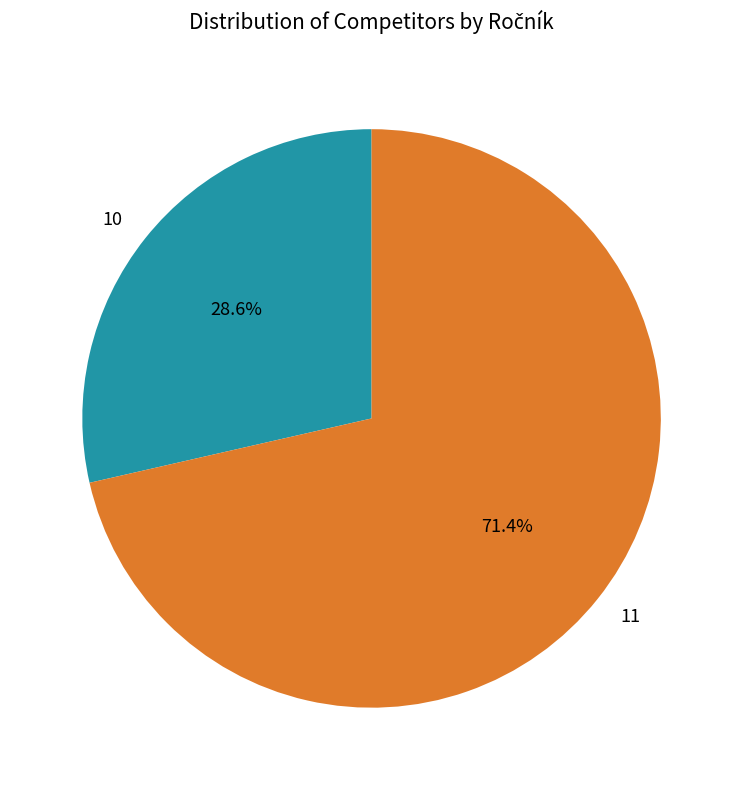

What percentage is the 11 slice, to the nearest percent?

71%